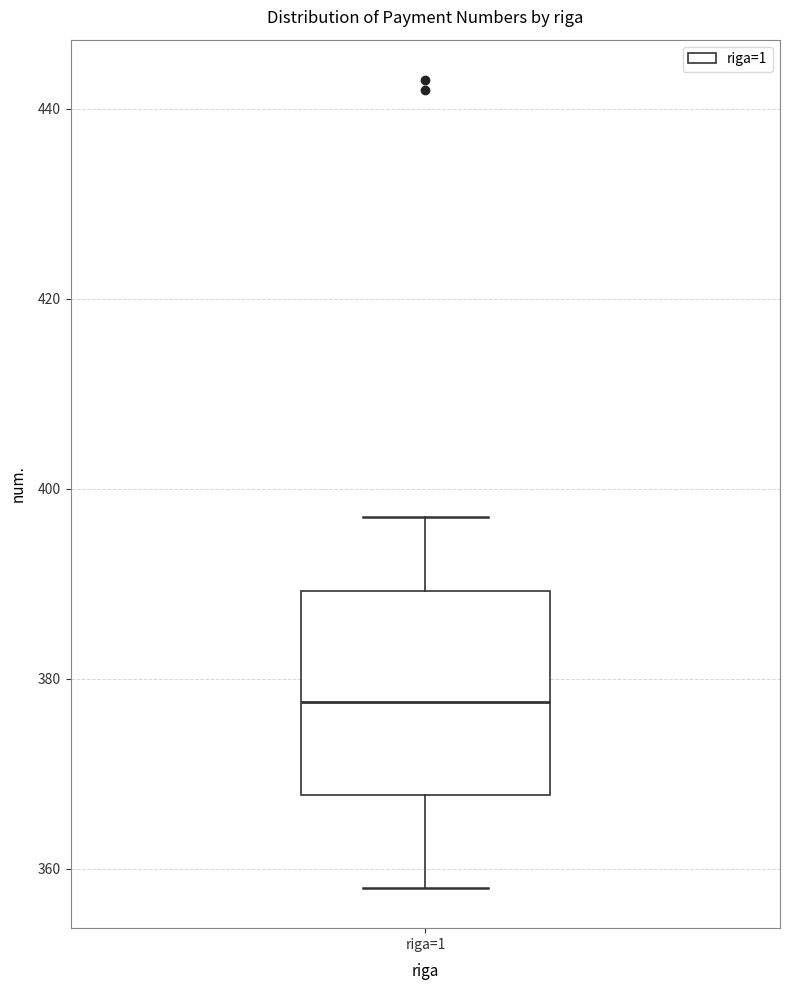

Read this box plot against the y-axis: the position of the median line, the range covered by the box, and the ends of both whiskers. The values are not printed on the chart, so give them approximately, as read against the axis.

median 378, box 368 to 390, whiskers 358 to 398